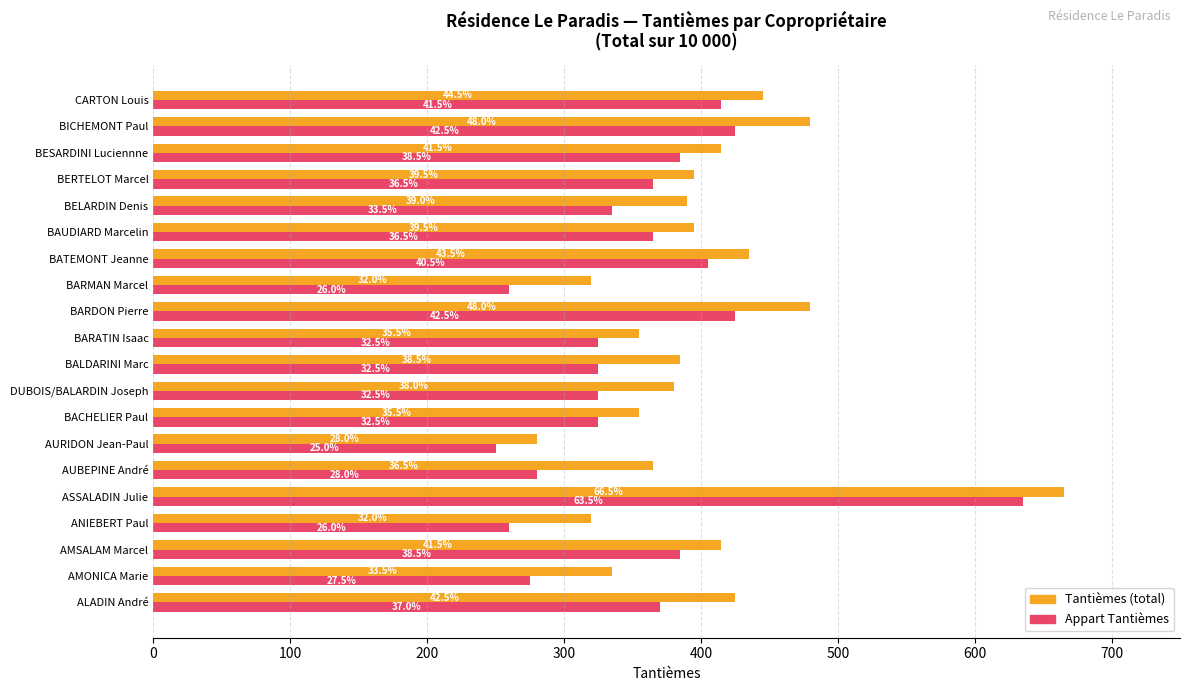

How many bars are there in each group?

2